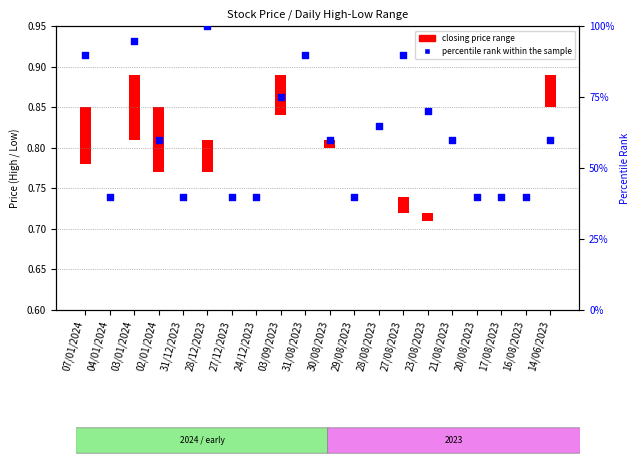

What is the change in value from 28/12/2023 to 23/08/2023?

-30